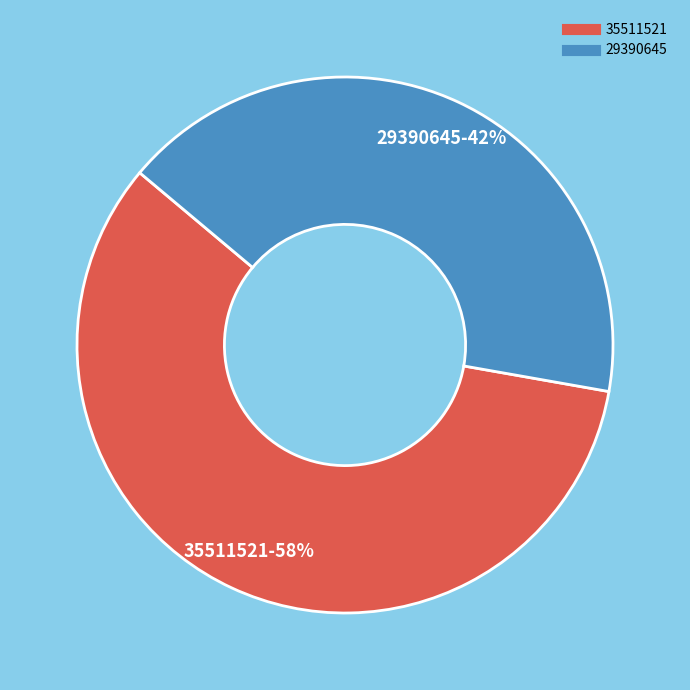

Between 29390645 and 35511521, which is larger?

35511521